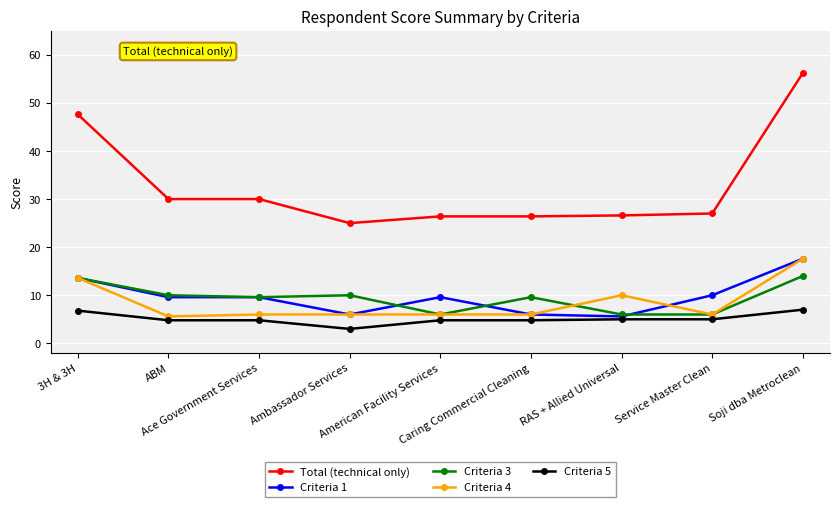

What is the sum of all Criteria 5 values?

46.0